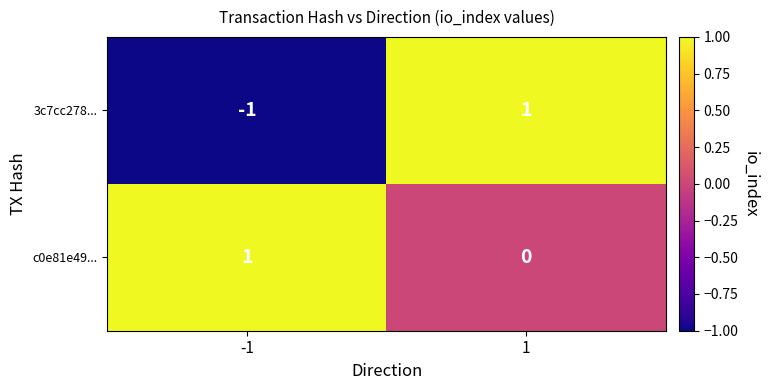

Is the value of 3c7cc278... at 1 greater than the value of c0e81e49... at 1?

Yes